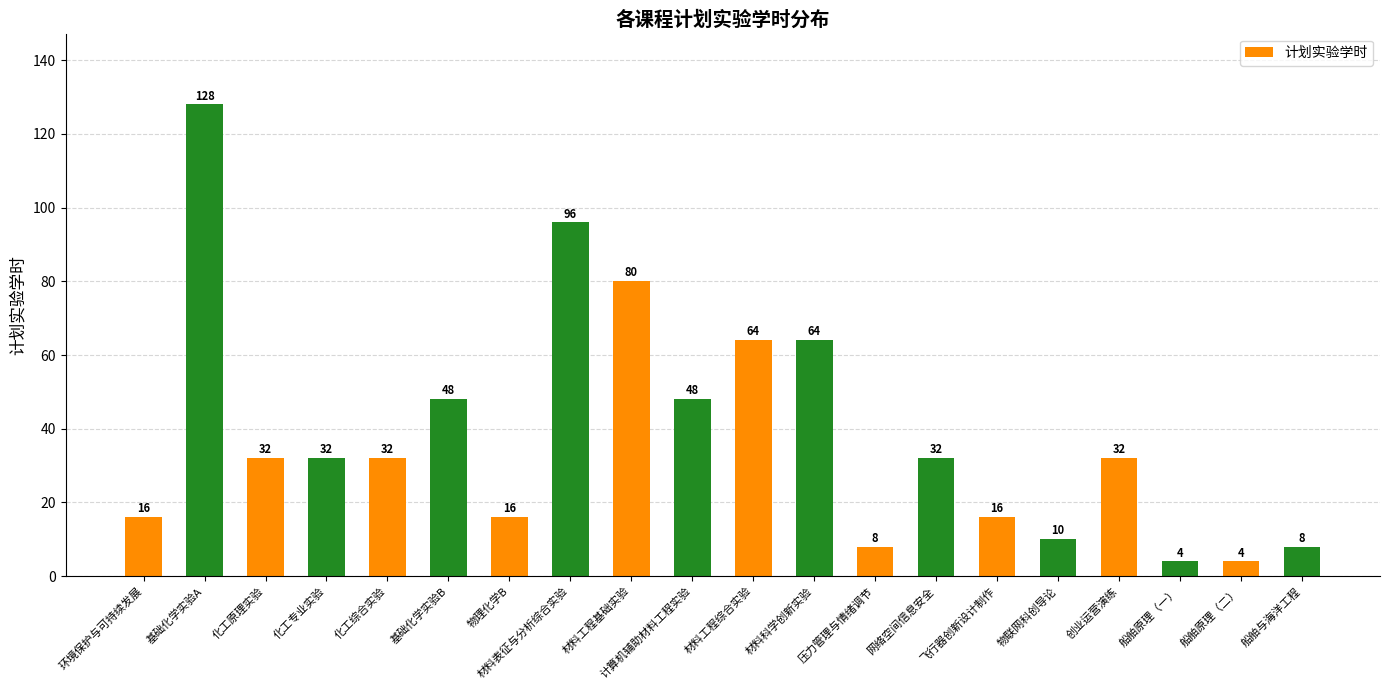

What is the difference between the values at 计算机辅助材料工程实验 and 化工综合实验?

16